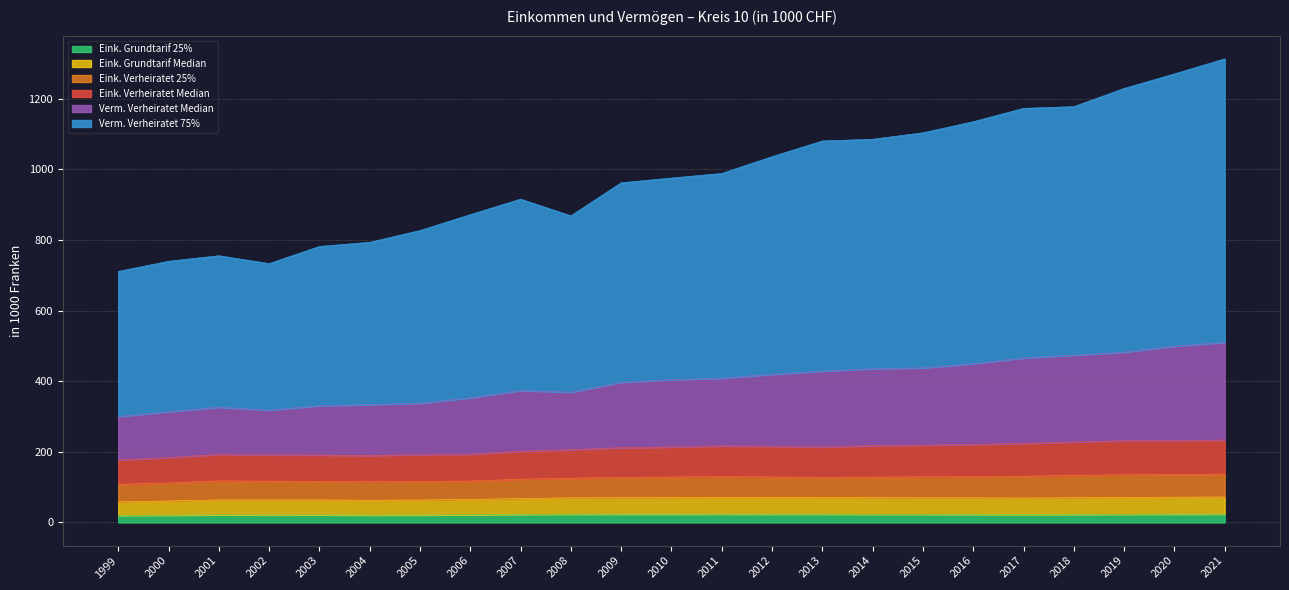

At which category is the sum across all series the highest?

2021